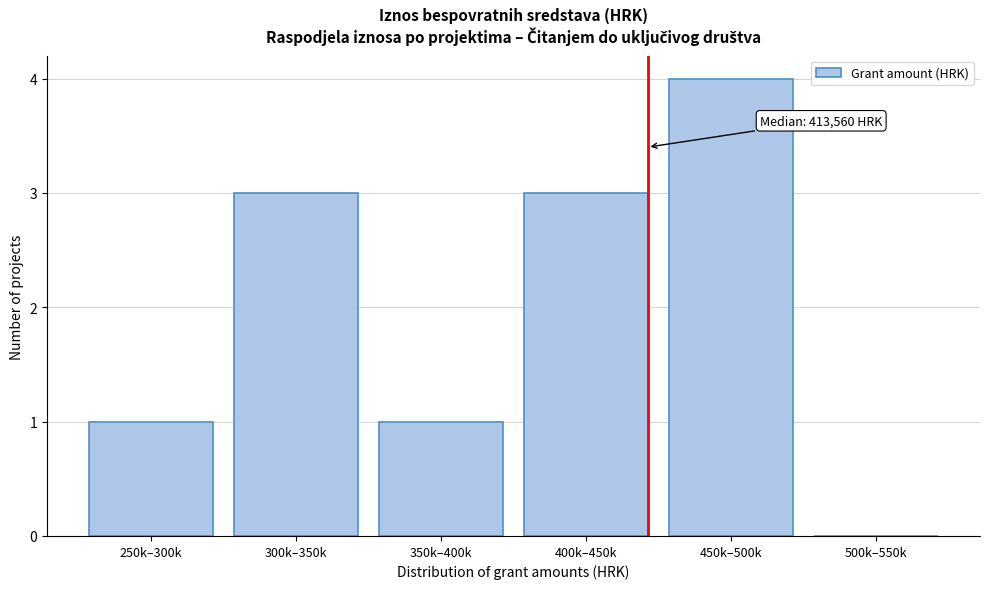

Reading left to right, transcribe all the data shown in this chart.

250k–300k=1	300k–350k=3	350k–400k=1	400k–450k=3	450k–500k=4	500k–550k=0